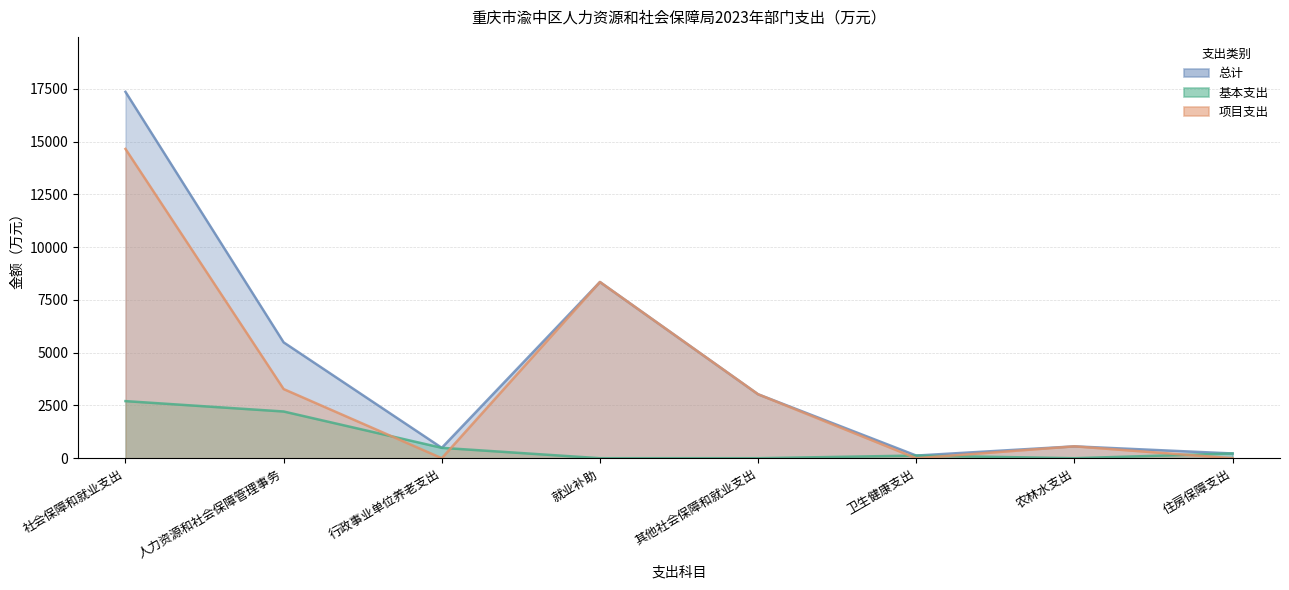

How many series are shown in this chart?

3